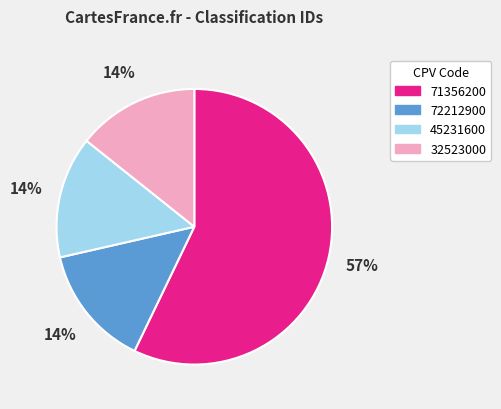

To the nearest percent, what portion does 45231600 represent?

14%